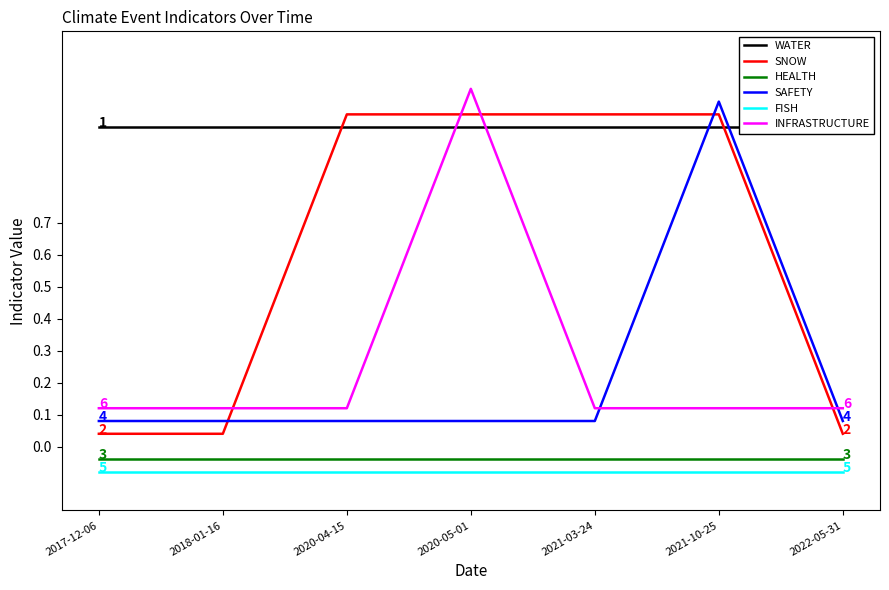

Reading left to right, extract all data points from this chart.

WATER: 1.0	1.0	1.0	1.0	1.0	1.0	1.0
SNOW: 0.0	0.0	1.0	1.0	1.0	1.0	0.0
HEALTH: -0.0	-0.0	-0.0	-0.0	-0.0	-0.0	-0.0
SAFETY: 0.1	0.1	0.1	0.1	0.1	1.1	0.1
FISH: -0.1	-0.1	-0.1	-0.1	-0.1	-0.1	-0.1
INFRASTRUCTURE: 0.1	0.1	0.1	1.1	0.1	0.1	0.1